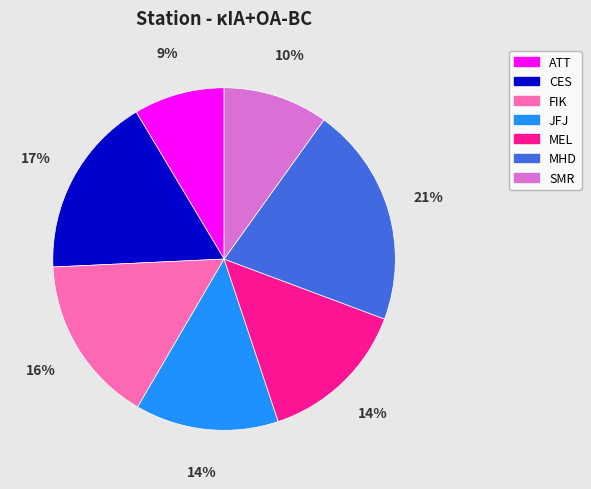

Is the sum of MHD and CES greater than half?

No